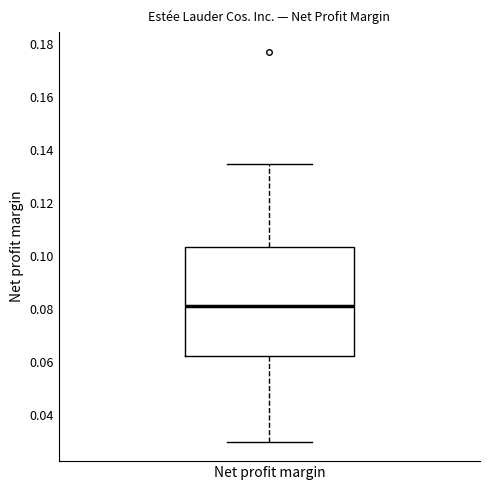

Where is the upper edge of the box for Net profit margin on the y-axis? The values are not printed on the chart, so give them approximately, as read against the axis.

0.104